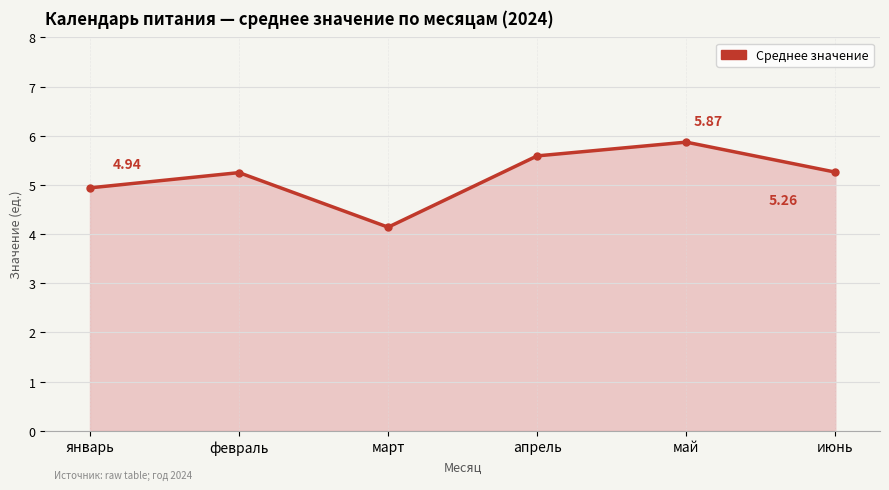

Approximately how many times larger is the value at январь compared to май?

0.8